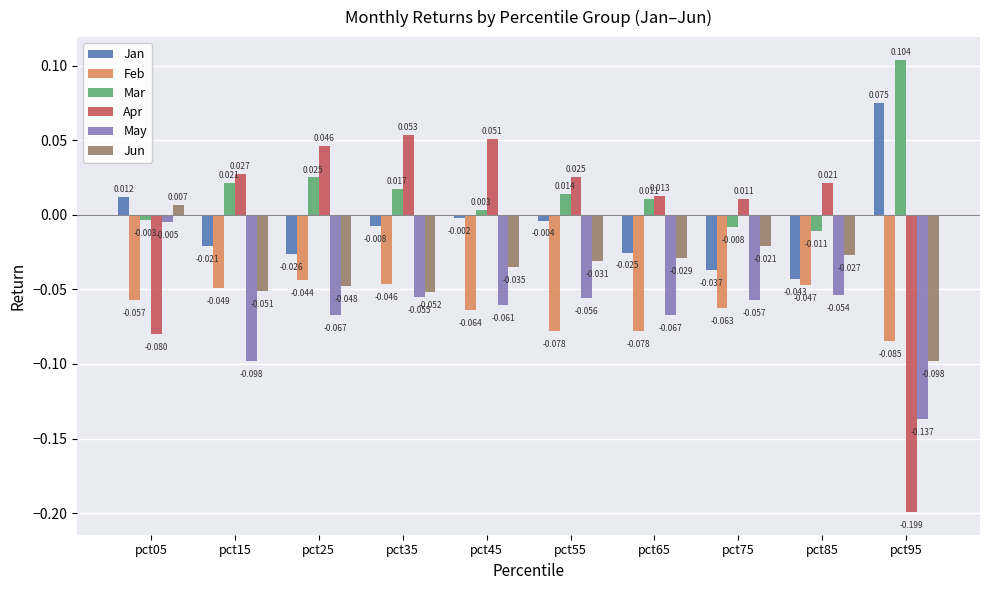

Which series has the largest total across all categories?

Mar